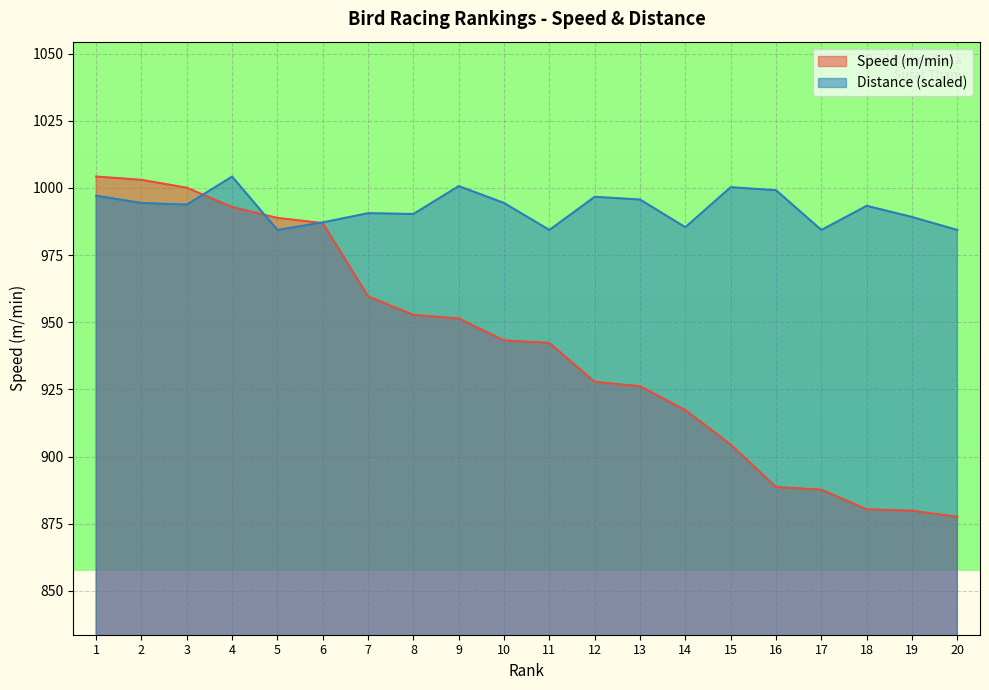

List the series in order of their peak value, lowest first.

Speed (m/min), Distance (m)